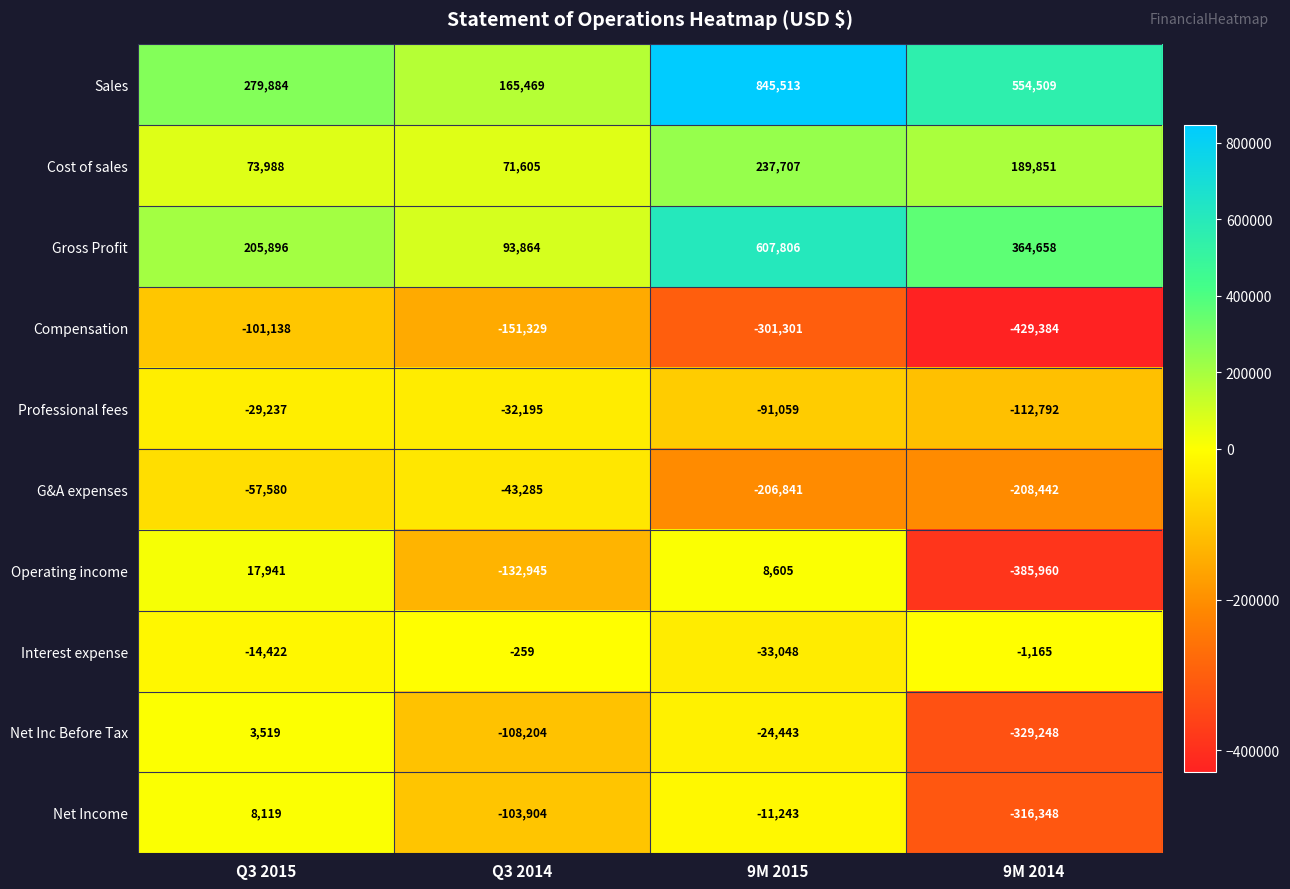

What is the average value of the Compensation series?

-245788